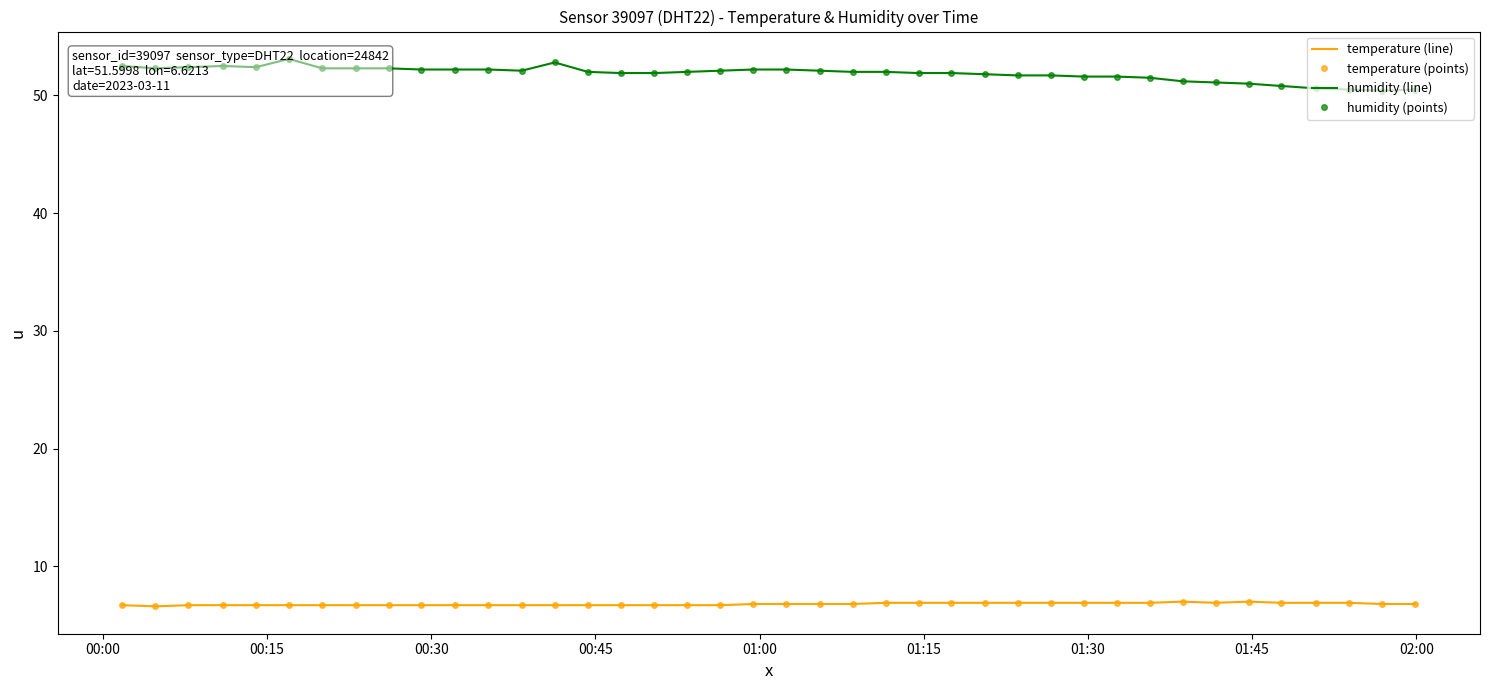

Is the value of temperature (points) at 00:30 greater than the value of temperature (line) at 33?

No